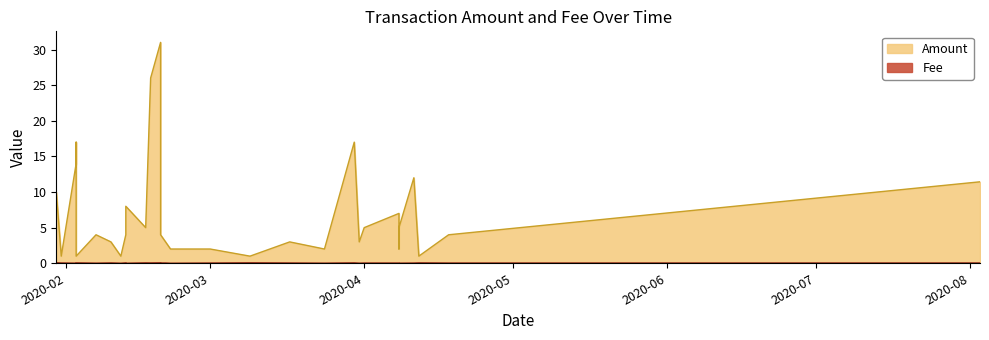

The Fee series shows 0.0 at 2020-02-20. True or false?

False